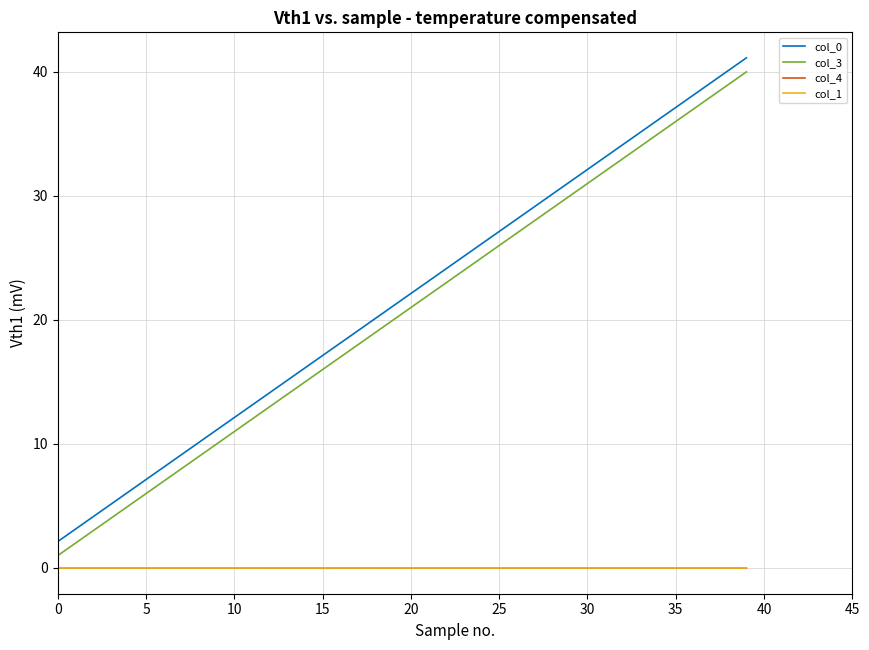

Does the chart have visible grid lines?

Yes